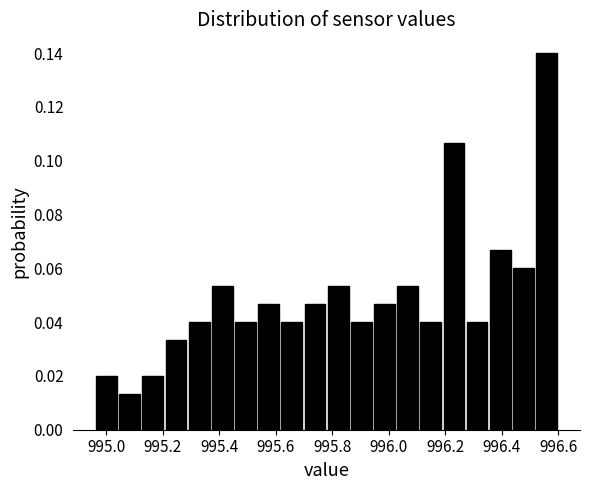

What is the height of the bar covering 995.780 to 995.862 on the x-axis? Neither the bar edges nor the heights are printed on the chart, so give them approximately, as read against the axes.

0.054